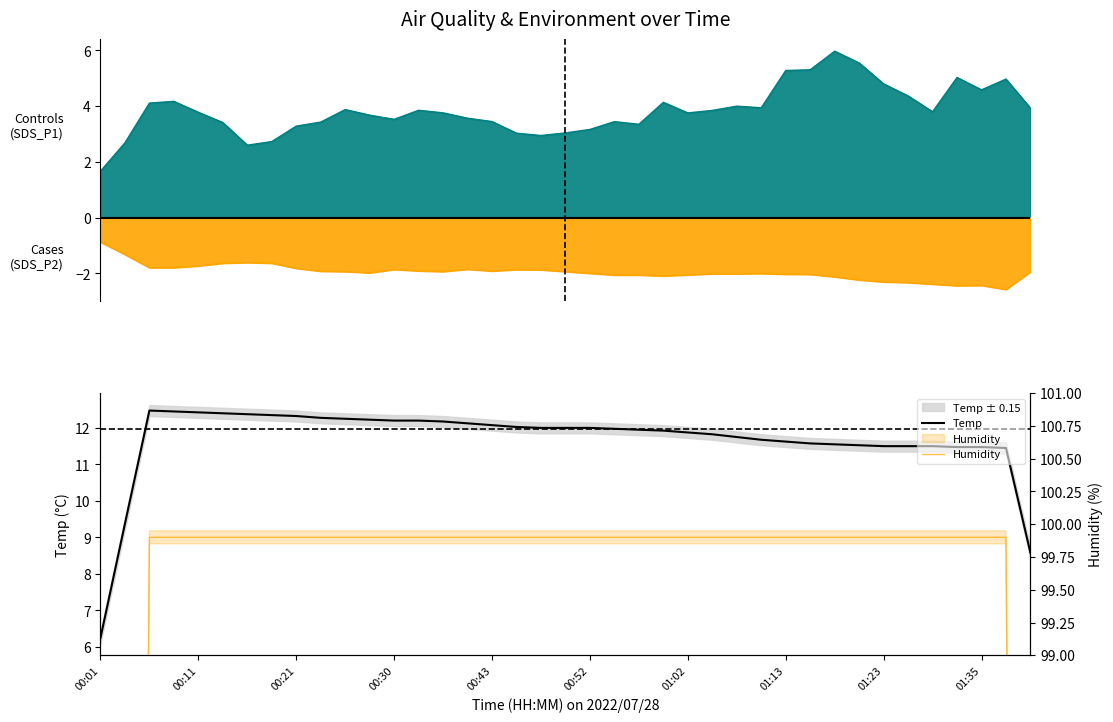

True or false: Humidity and Temp intersect in this chart.

False